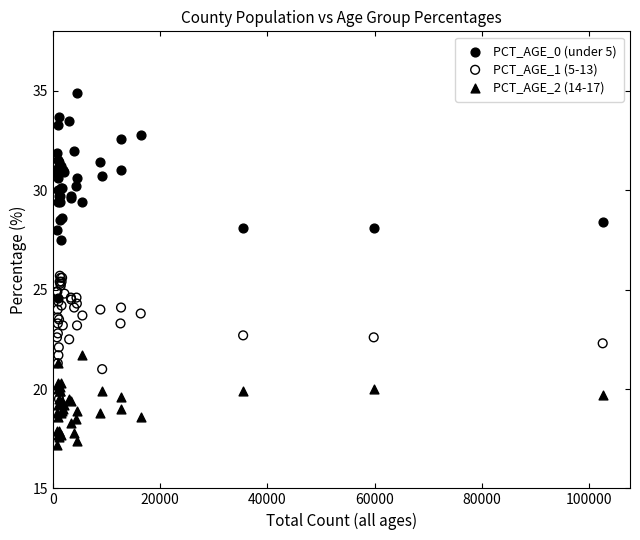

Which series has the largest Y range (max minus min)?

PCT_AGE_0 (under 5)